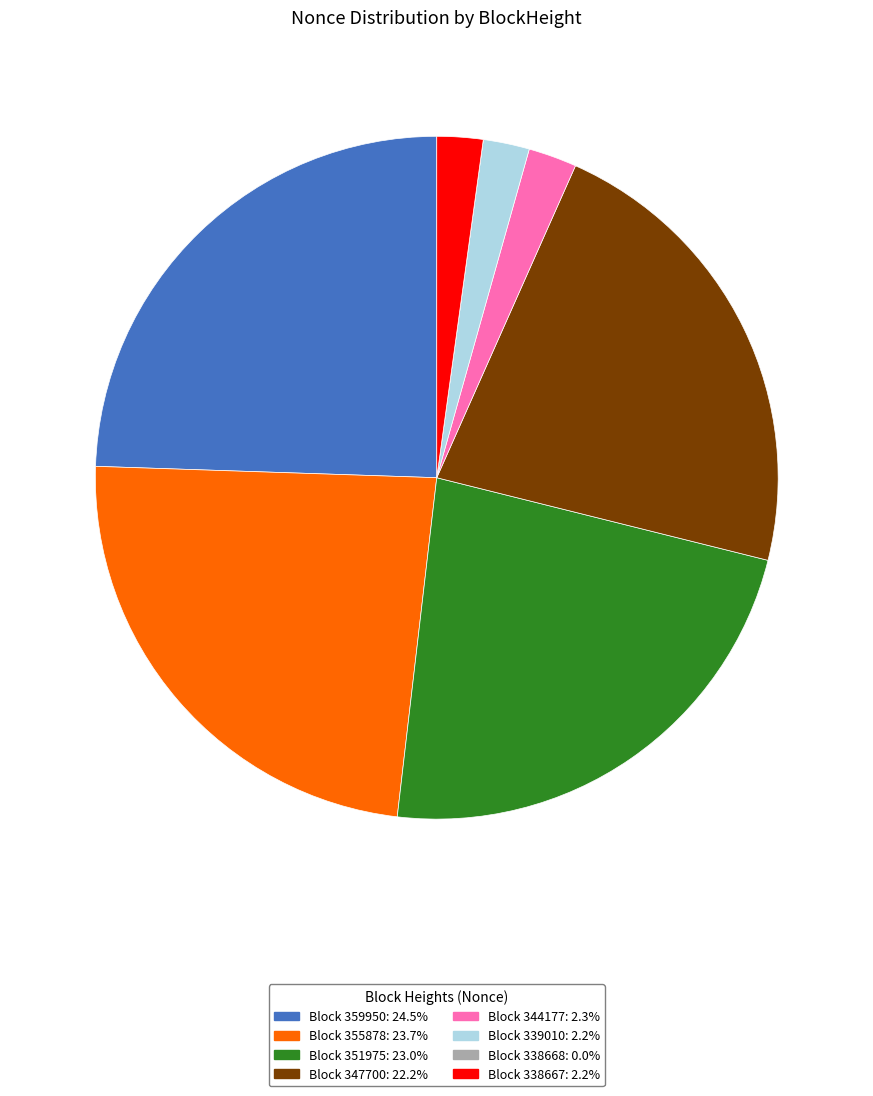

Is there a majority slice in this chart?

No